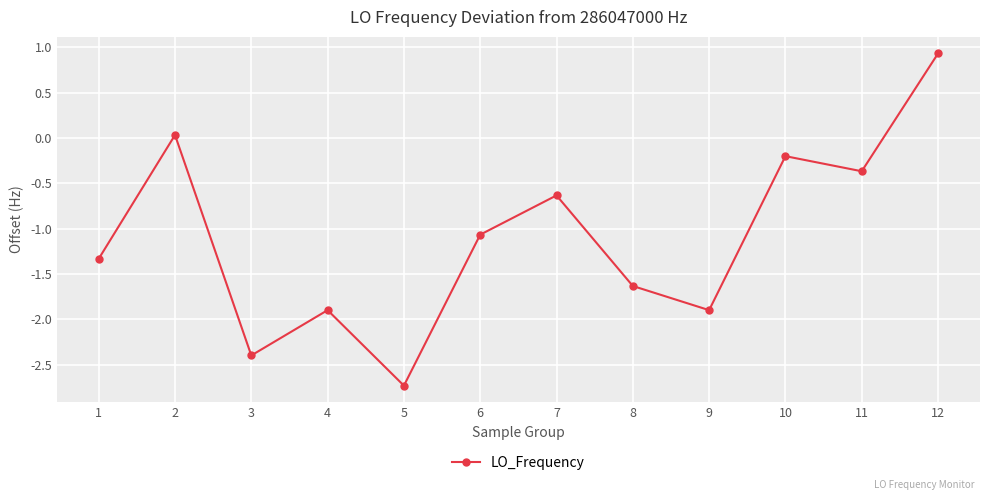

What is the difference between the values at 5 and 6?

1.7